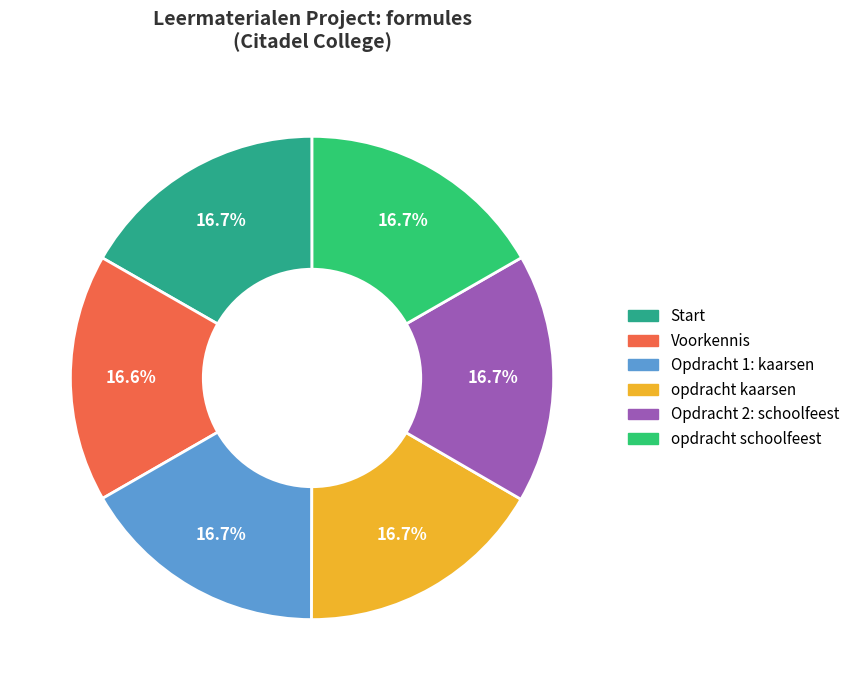

How much of the chart is everything except Opdracht 1: kaarsen?

83.3%